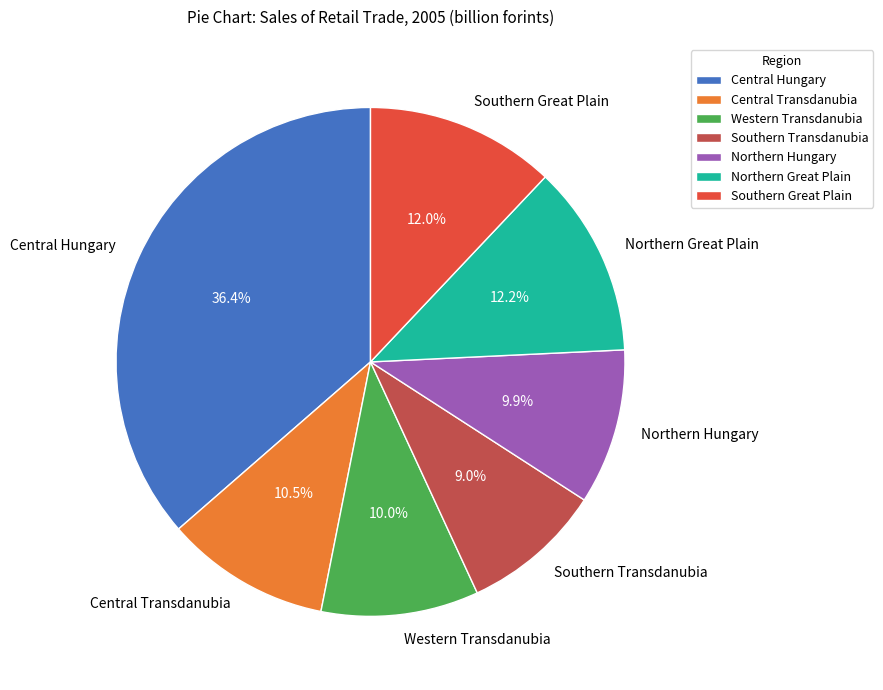

Approximately how many times larger is the value at Central Transdanubia compared to Southern Great Plain?

0.9